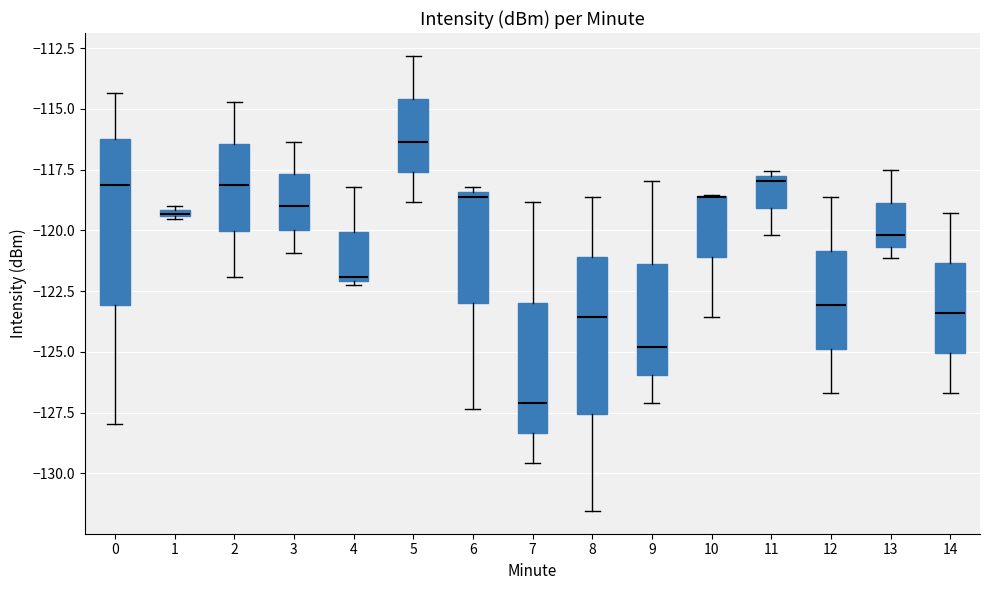

Where is the upper edge of the box at x = 9 on the y-axis? The values are not printed on the chart, so give them approximately, as read against the axis.

-121.5